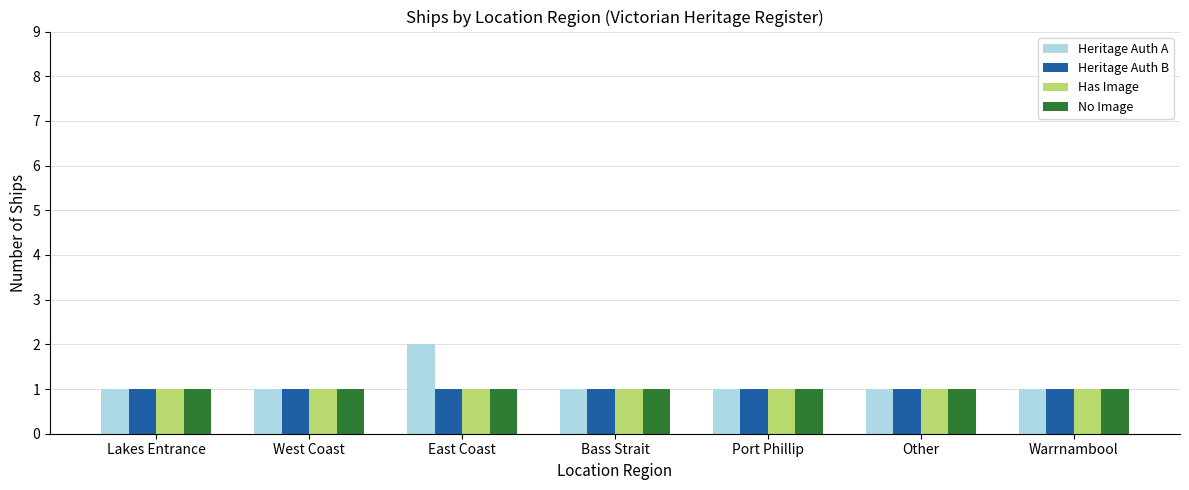

How many bars are there in total?

28